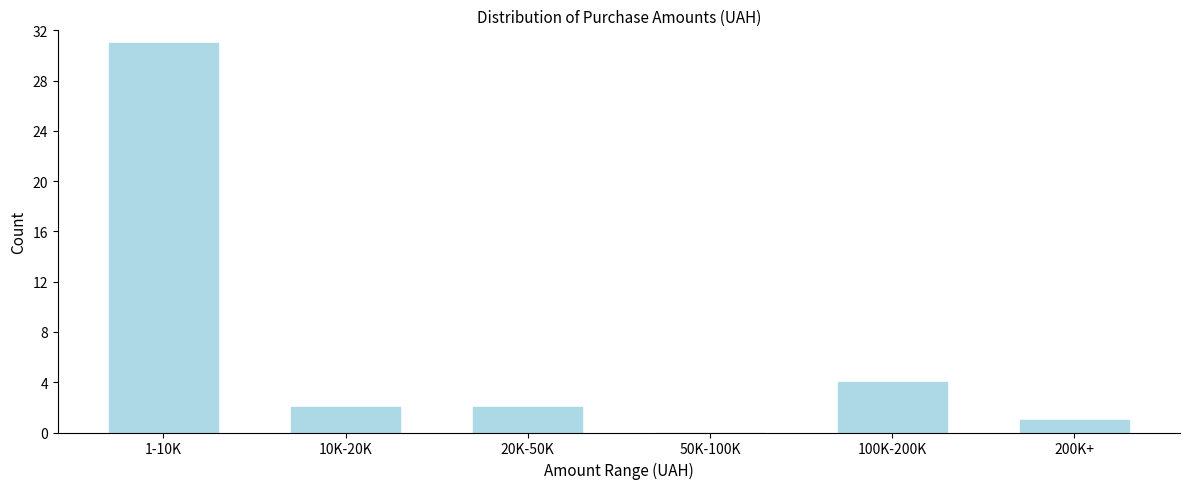

Reading right to left, transcribe all the data shown in this chart.

200K+=1	100K-200K=4	50K-100K=0	20K-50K=2	10K-20K=2	1-10K=31